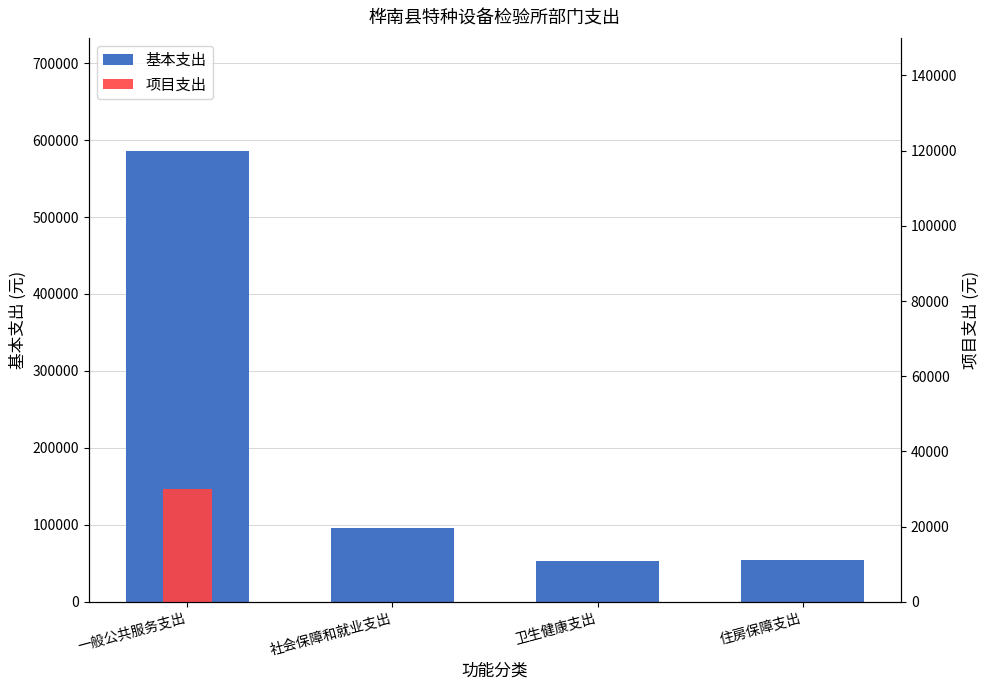

How many bars are there in total?

8